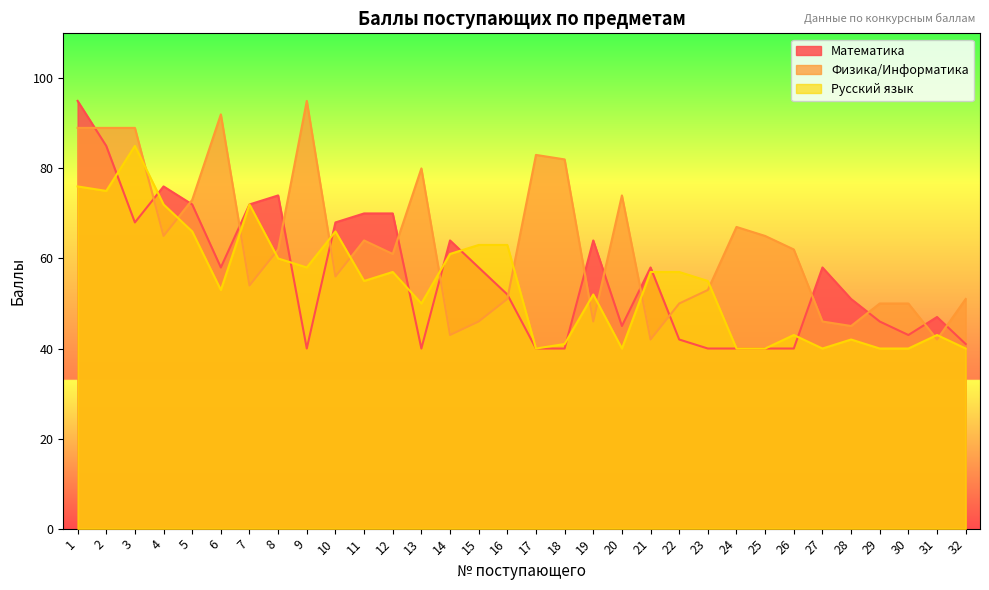

What is the sum of the Физика/Информатика values at 19 and 25?

111